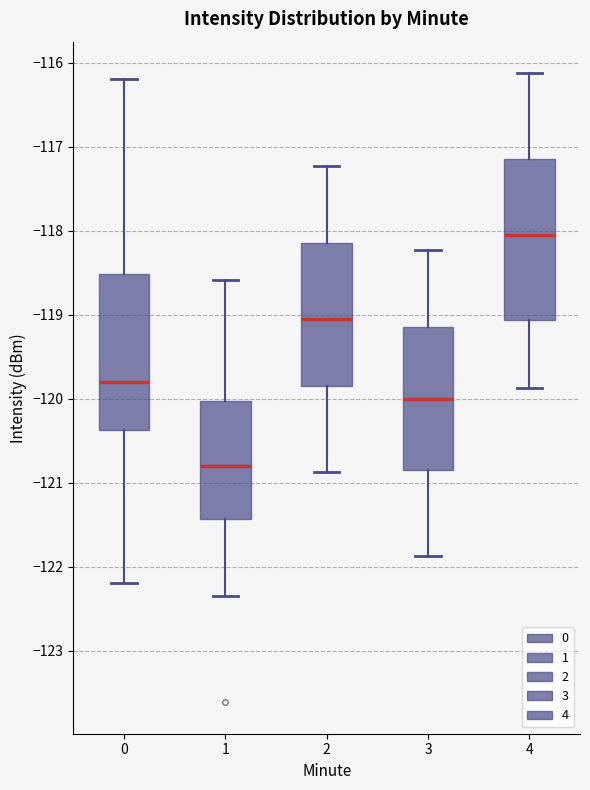

Where does the upper whisker of the box at x = 2 end on the y-axis? The values are not printed on the chart, so give them approximately, as read against the axis.

-117.2